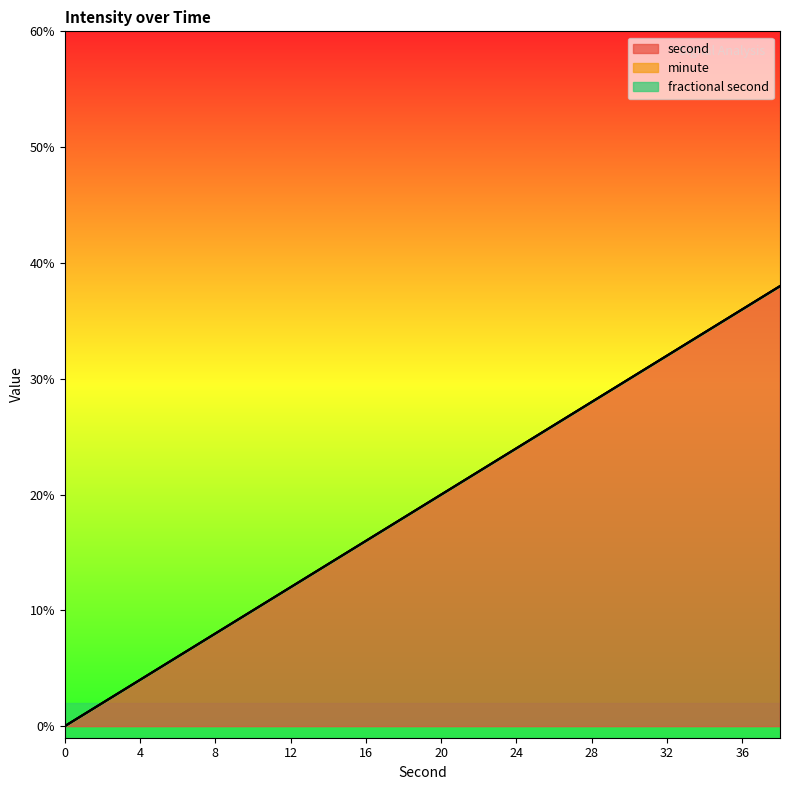

Is the value of minute at 16 greater than the value of fractional second at 10?

No